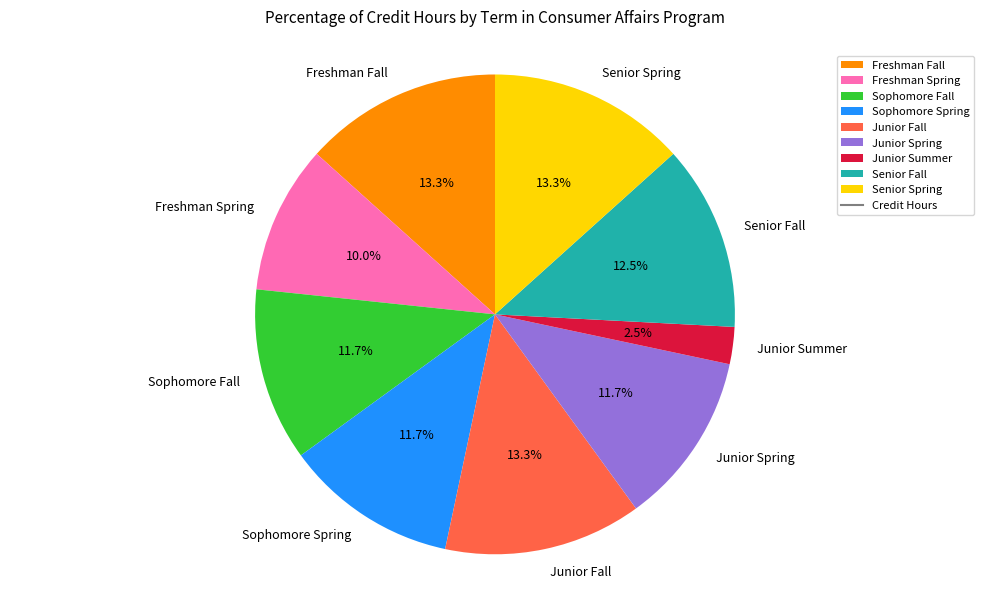

To the nearest percent, what is the difference between the Freshman Fall and Sophomore Fall slice percentages?

2%